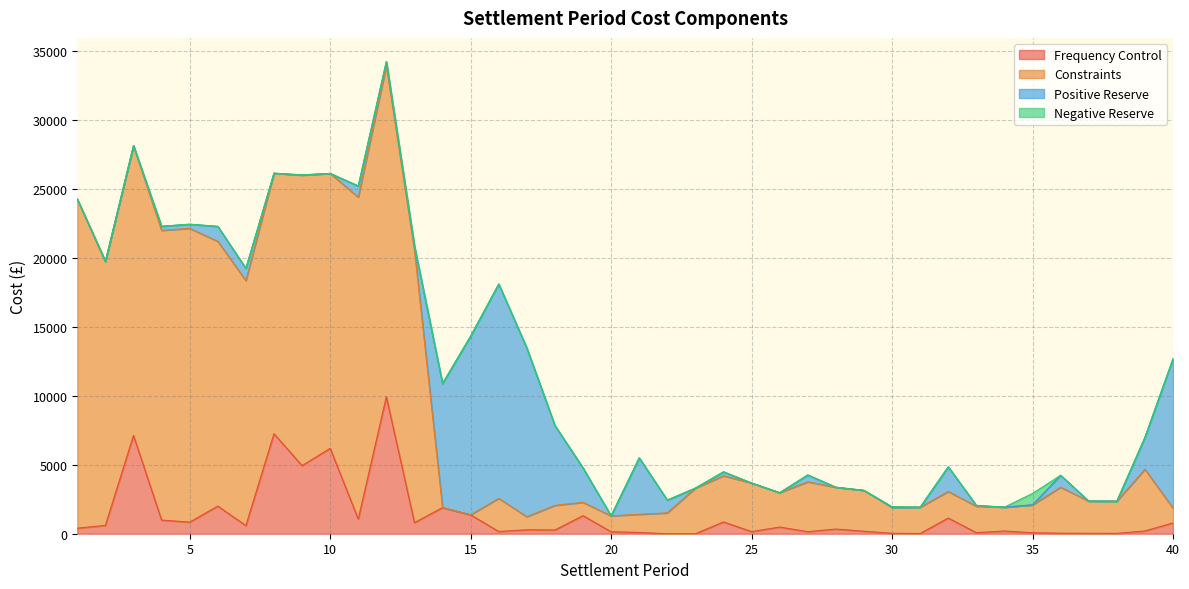

How many lines are shown in the chart?

4